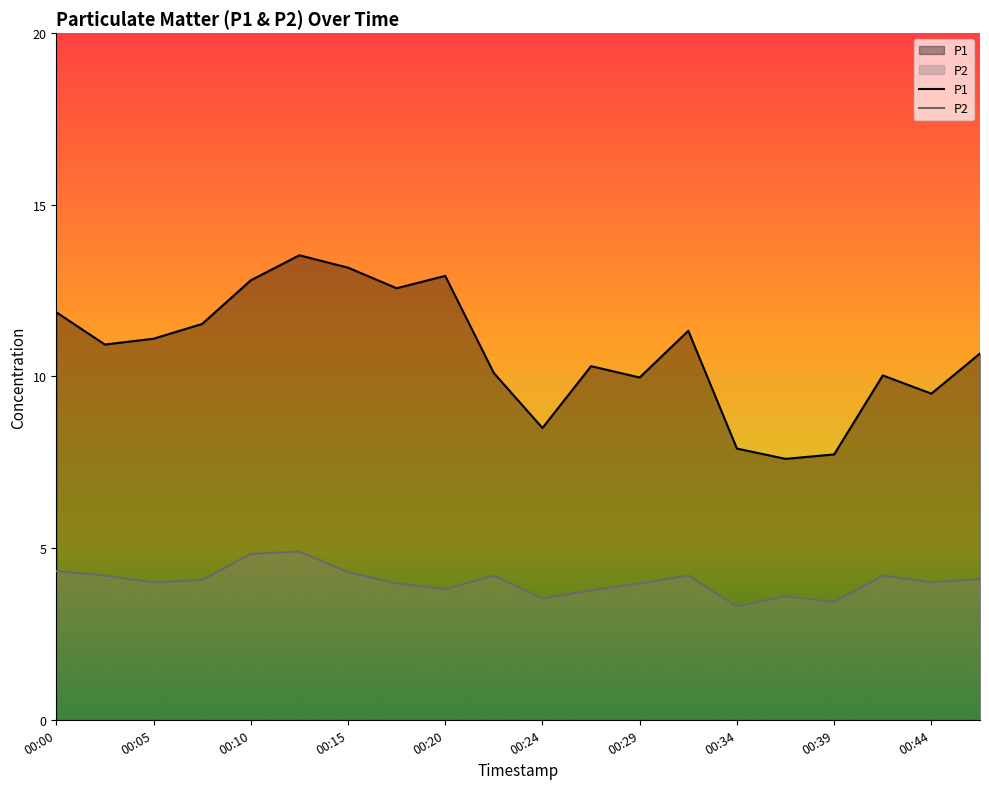

At how many categories does at least one series exceed 10?

14